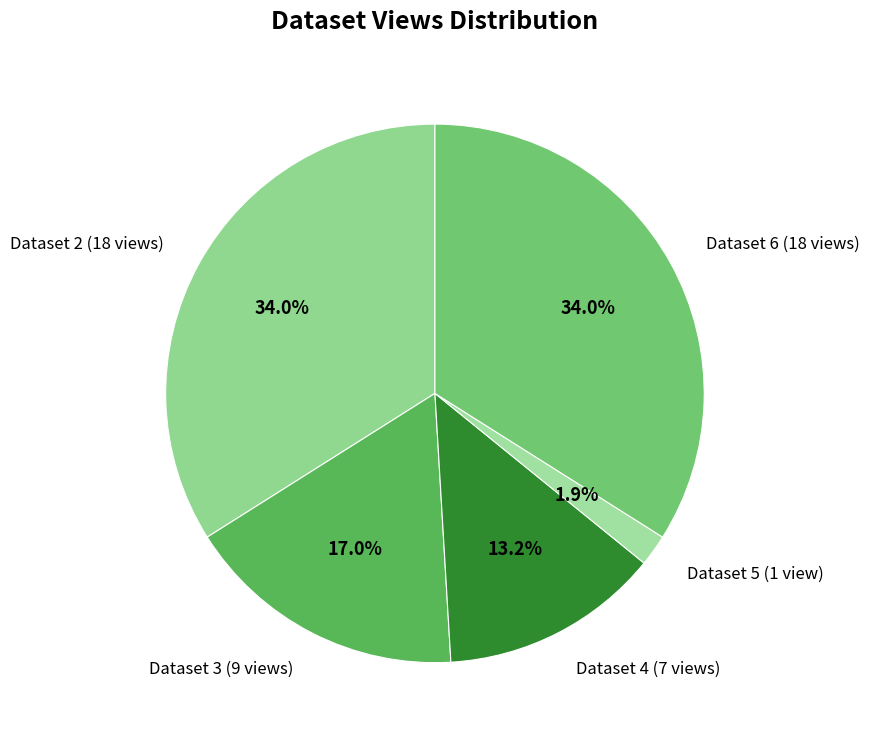

Which has a higher value, Dataset 5 (1 view) or Dataset 6 (18 views)?

Dataset 6 (18 views)